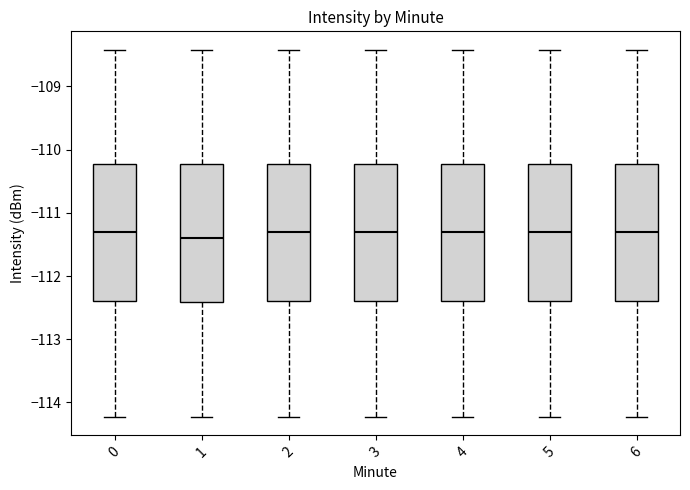

Reading left to right, transcribe this box plot: for each box, give where its median line is, the range the box spans, and where its two whiskers end, as read against the y-axis. The values are not printed on the chart, so give them approximately, as read against the axis.

0: median -111.3, box -112.4 to -110.2, whiskers -114.2 to -108.4
1: median -111.4, box -112.4 to -110.2, whiskers -114.2 to -108.4
2: median -111.3, box -112.4 to -110.2, whiskers -114.2 to -108.4
3: median -111.3, box -112.4 to -110.2, whiskers -114.2 to -108.4
4: median -111.3, box -112.4 to -110.2, whiskers -114.2 to -108.4
5: median -111.3, box -112.4 to -110.2, whiskers -114.2 to -108.4
6: median -111.3, box -112.4 to -110.2, whiskers -114.2 to -108.4